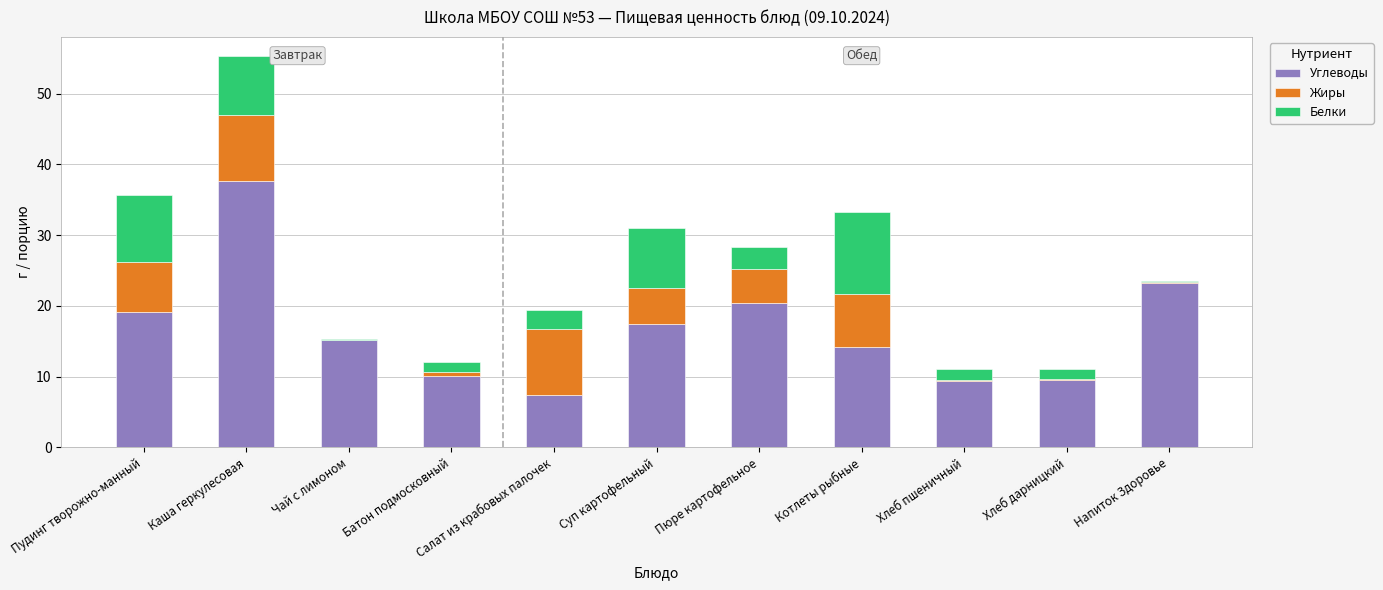

Is it true that Углеводы equals 7.8 at Котлеты рыбные?

False